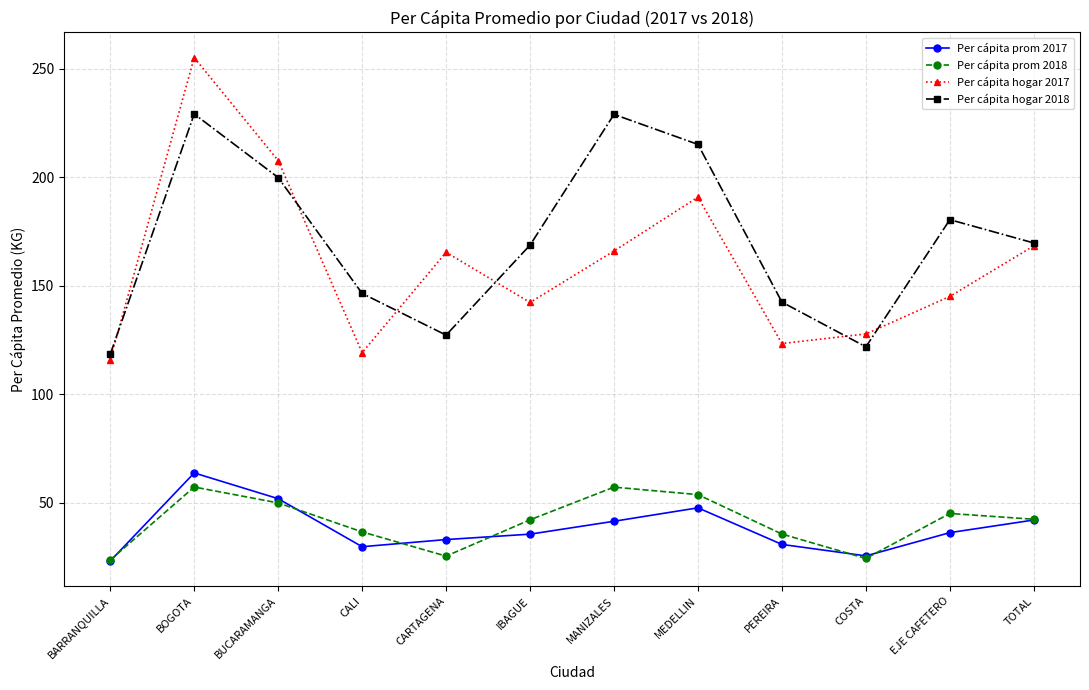

Which series has the widest spread of values?

Per cápita hogar 2017